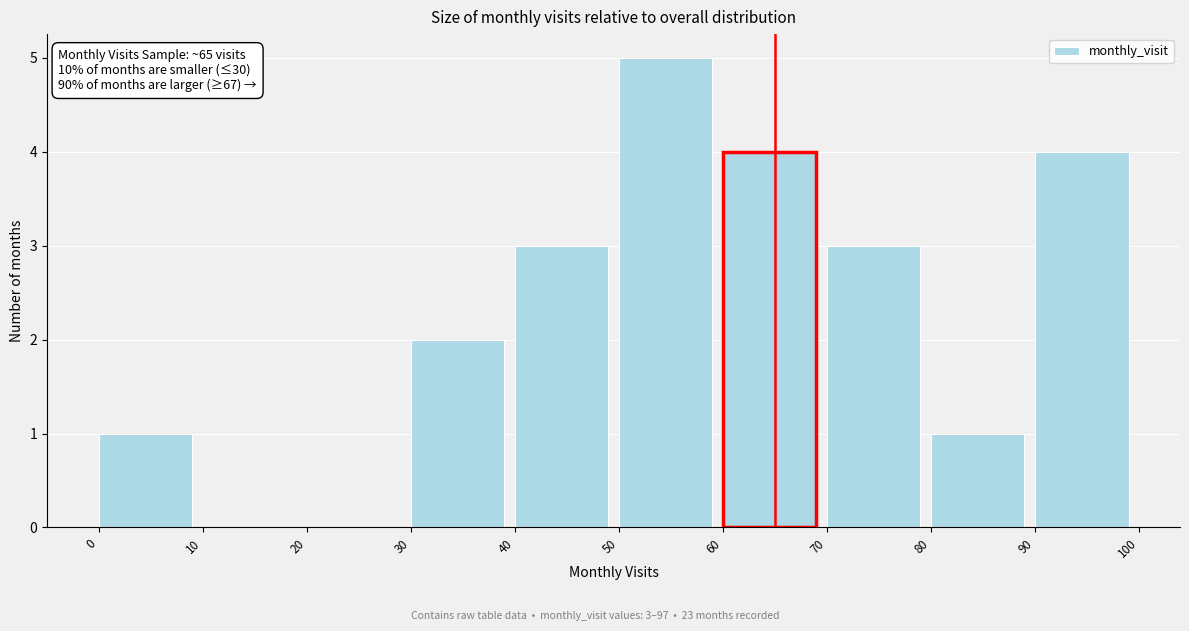

Over which range of the x-axis is the bar tallest?

50 to 60